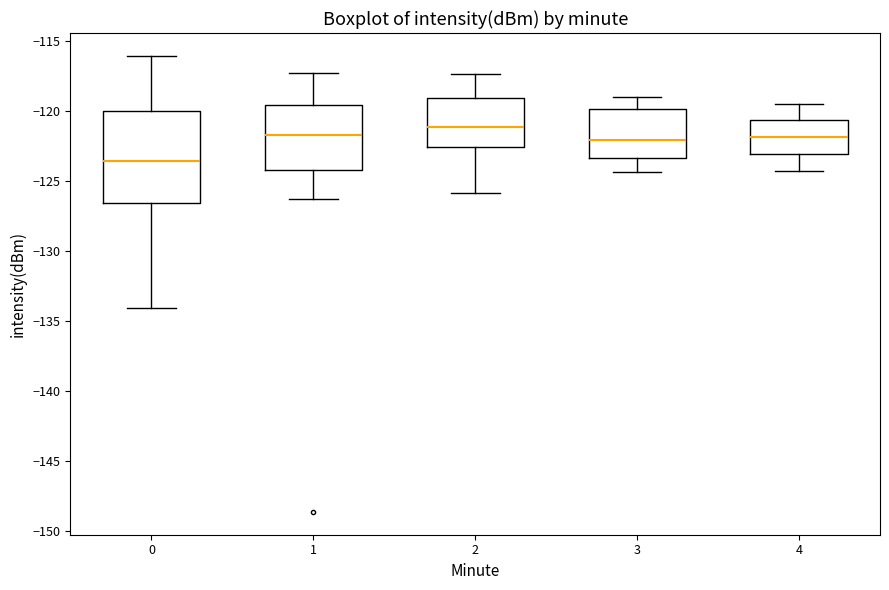

Which box's median line is the lowest?

0